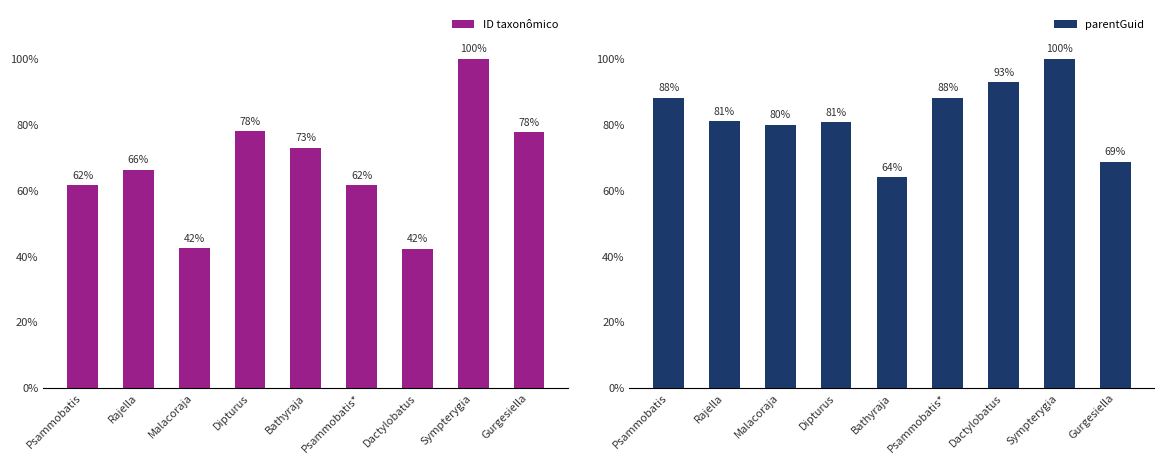

Which series has the largest total across all categories?

parentGuid